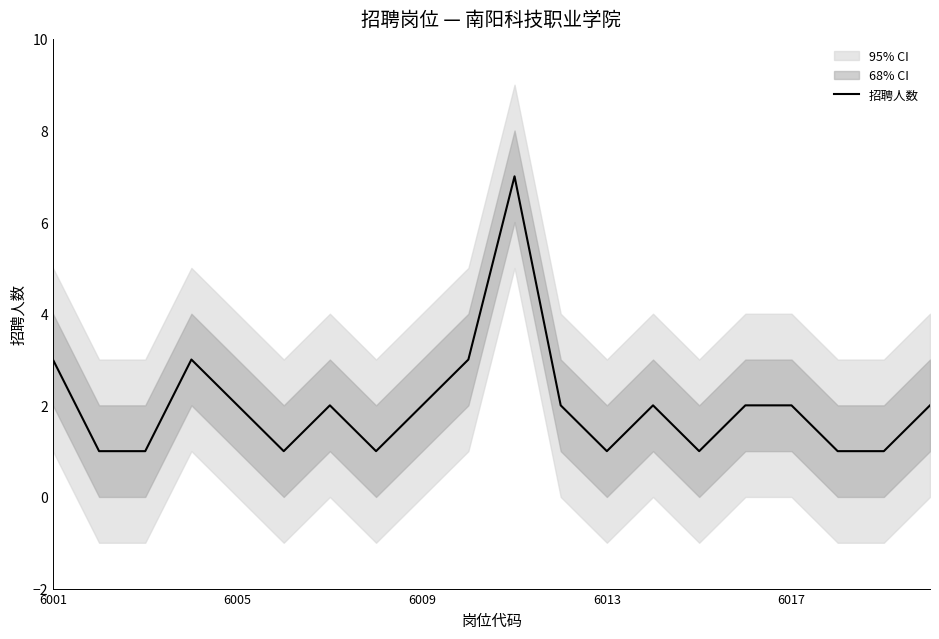

The value at 9 is 3. True or false?

True